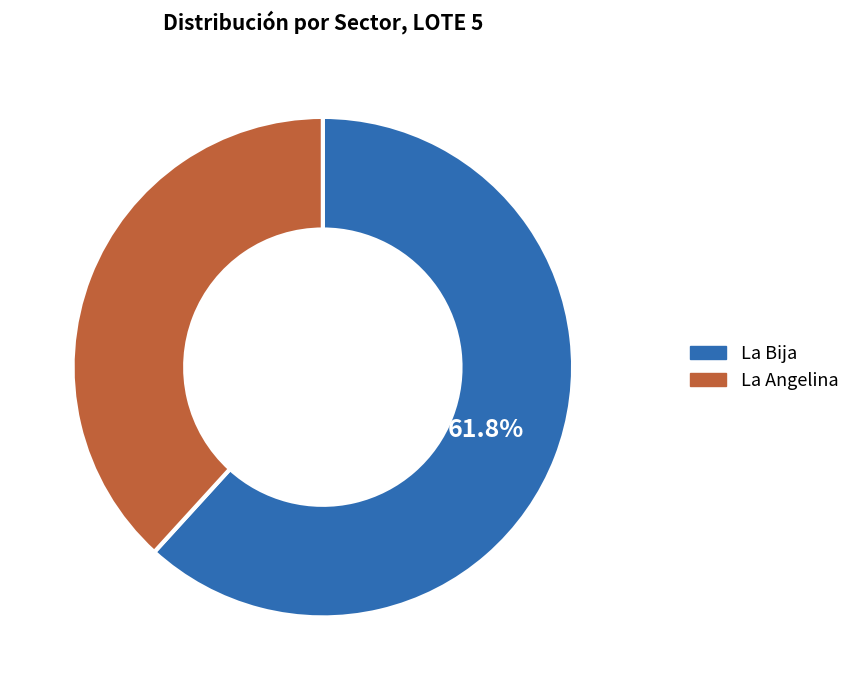

Is there a majority slice in this chart?

Yes